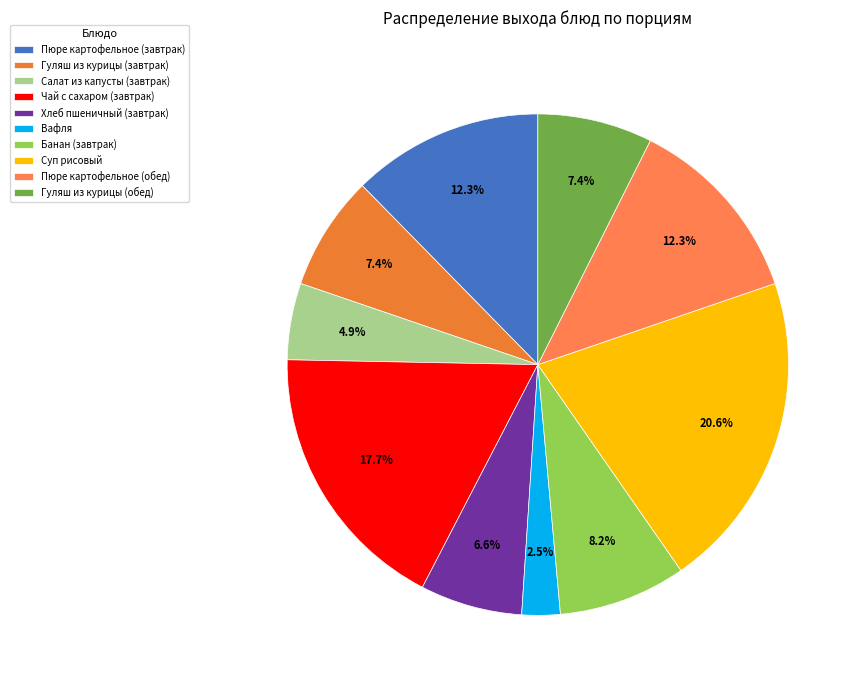

What percentage is the Салат из капусты (завтрак) slice, to the nearest percent?

5%